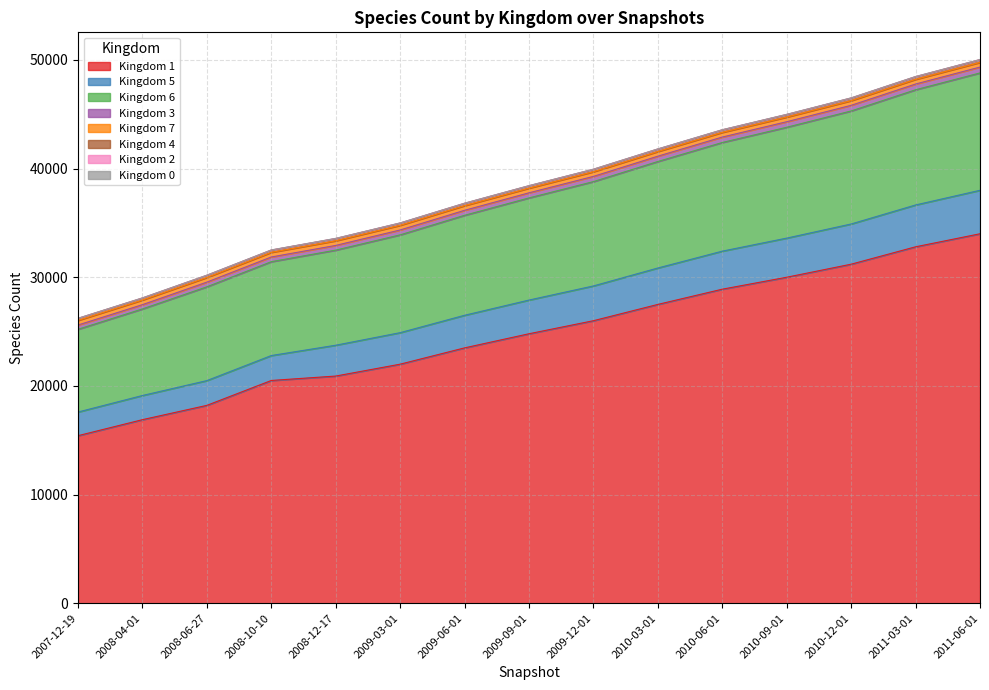

At which label is 3 closest to 38128?

2009-09-01